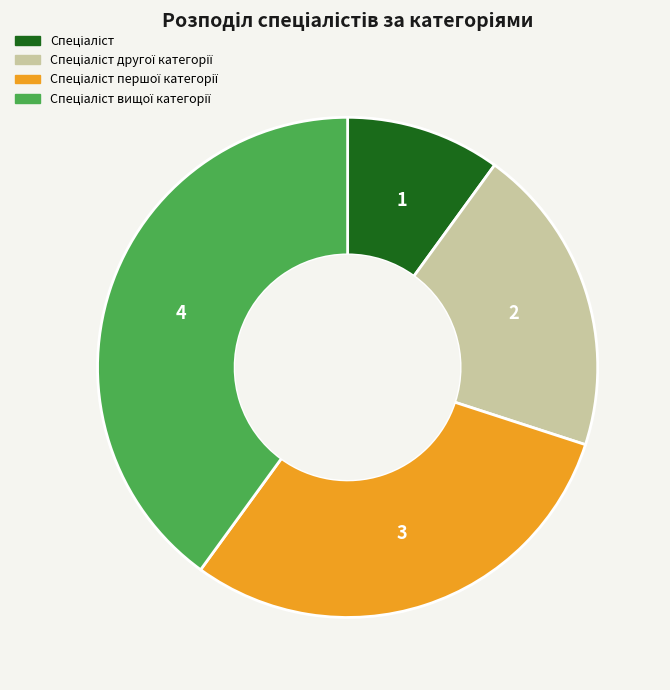

Is there any slice that represents more than half of the pie?

No